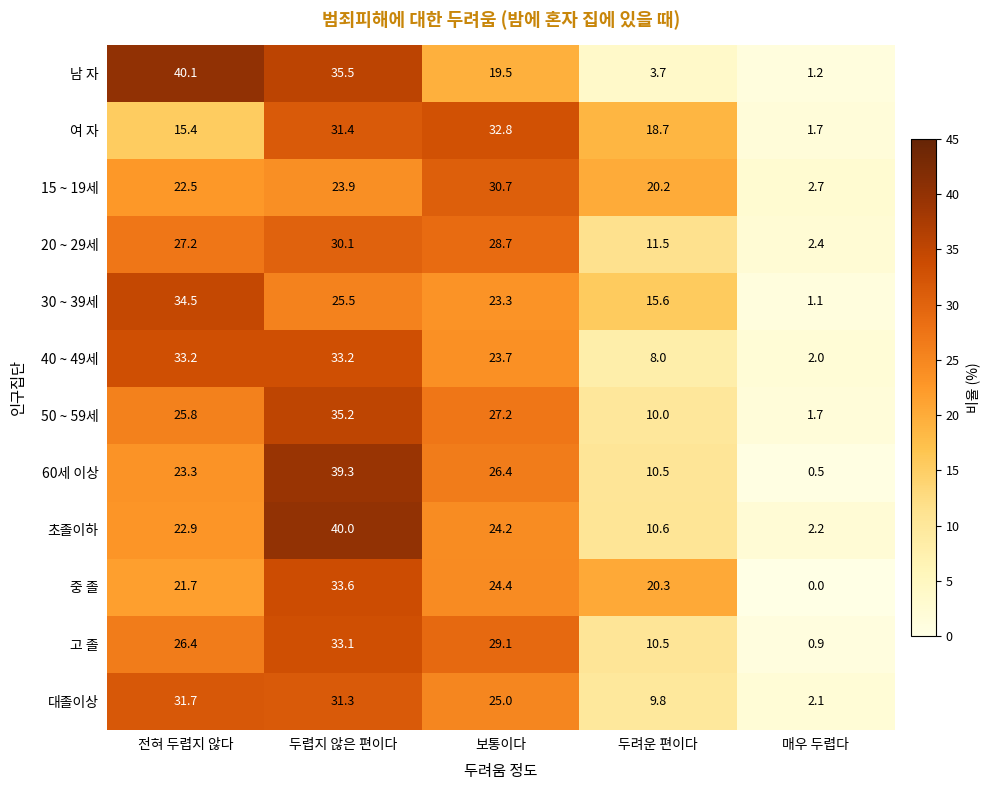

List the series in order of their peak value, lowest first.

20 ~ 29세, 15 ~ 19세, 대졸이상, 여 자, 고 졸, 40 ~ 49세, 중 졸, 30 ~ 39세, 50 ~ 59세, 60세 이상, 초졸이하, 남 자